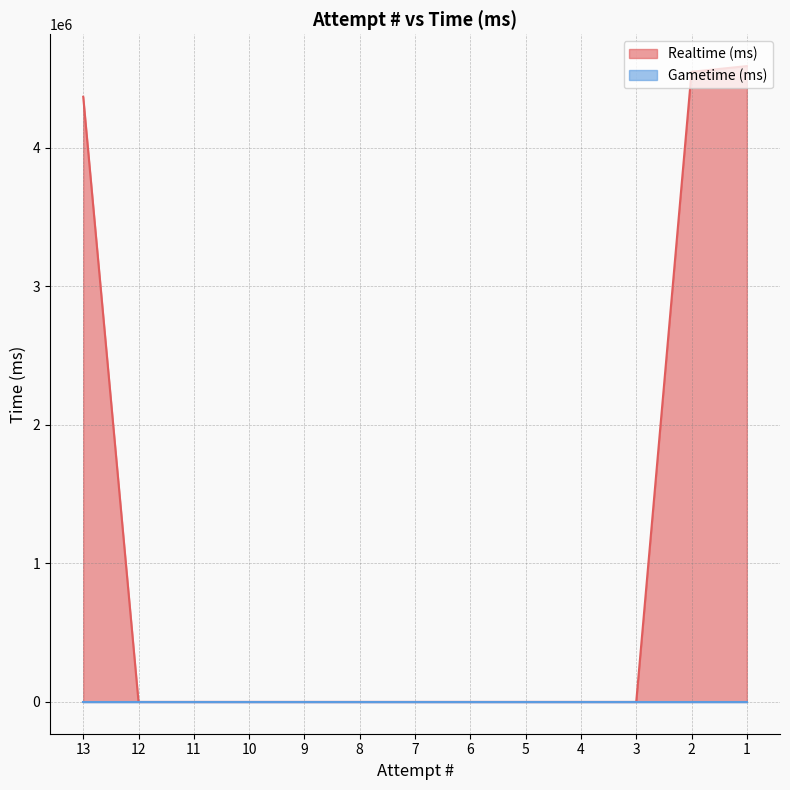

Is it true that the value at 1 is 2742042?

False